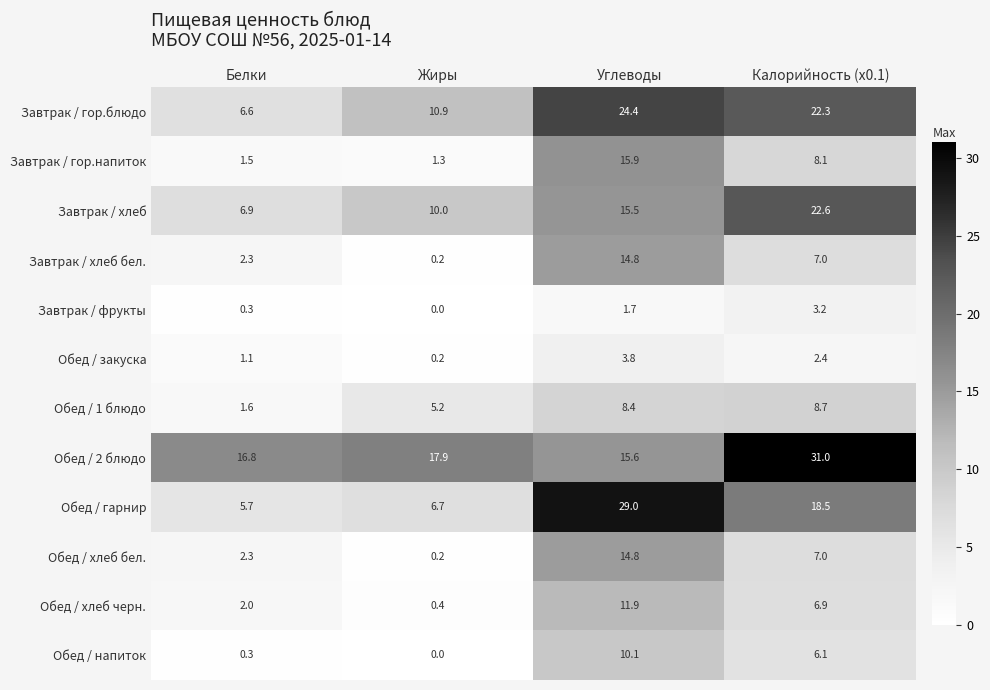

What is the spread (max minus min) of values at Калорийность (x0.1)?

28.6